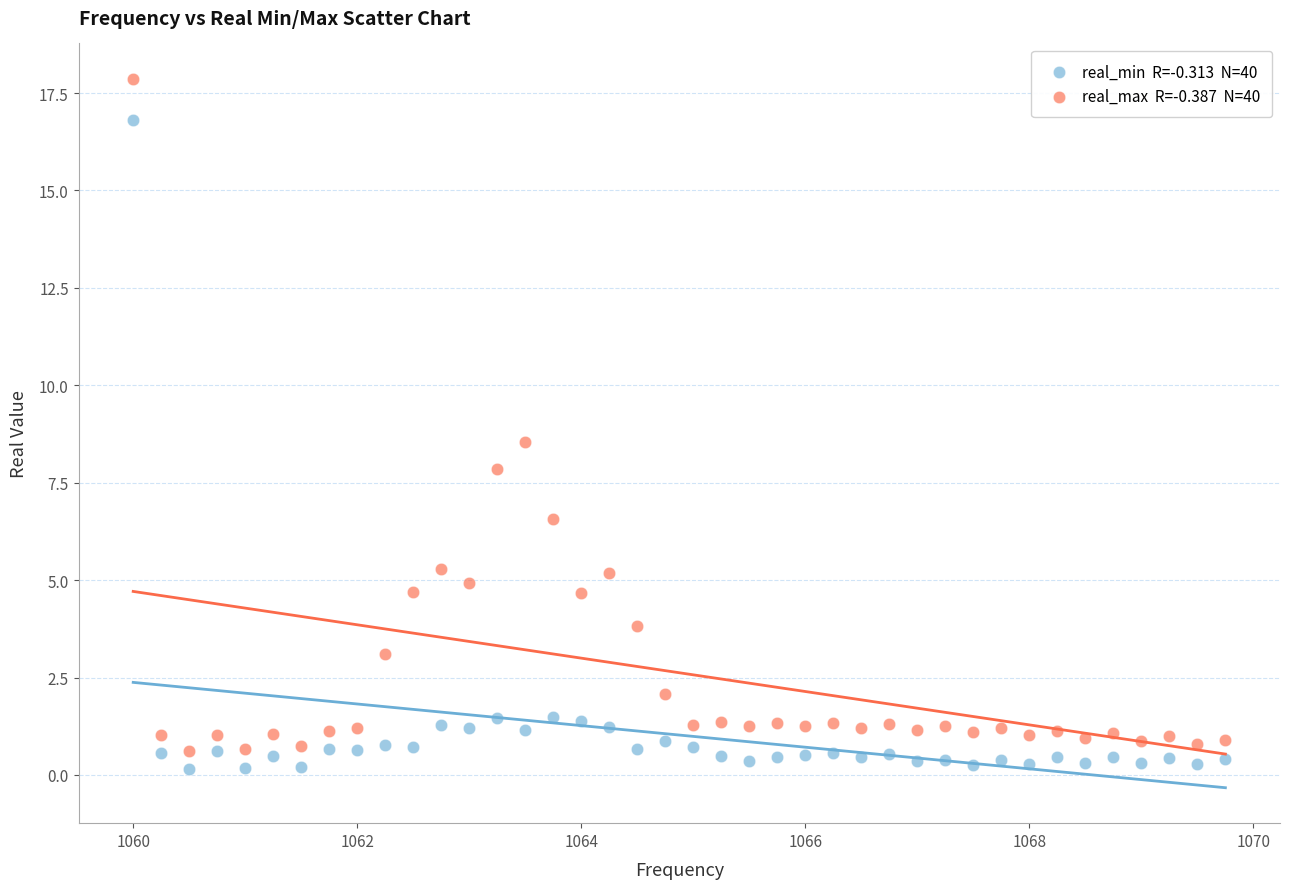

Across all data points, what is the range of X values (max minus min)?

9.8